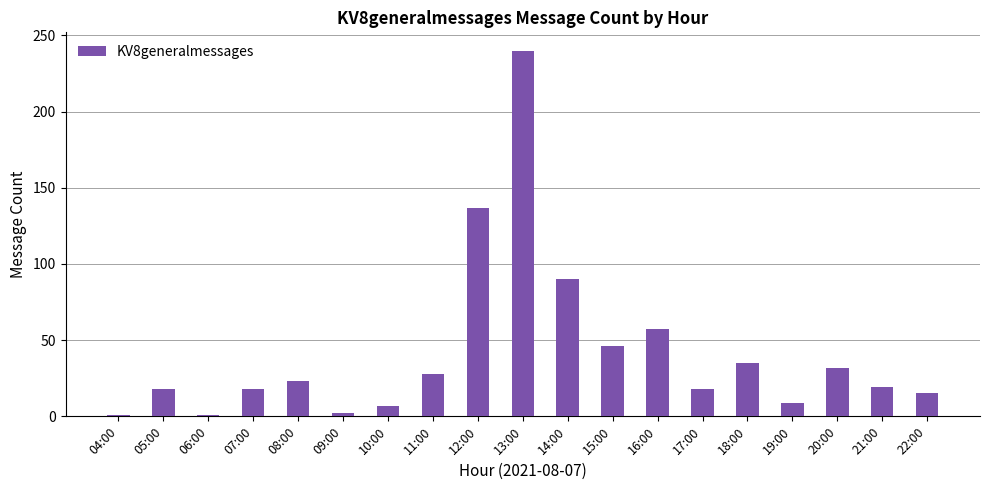

The chart shows a value of 137 at 12:00. True or false?

True